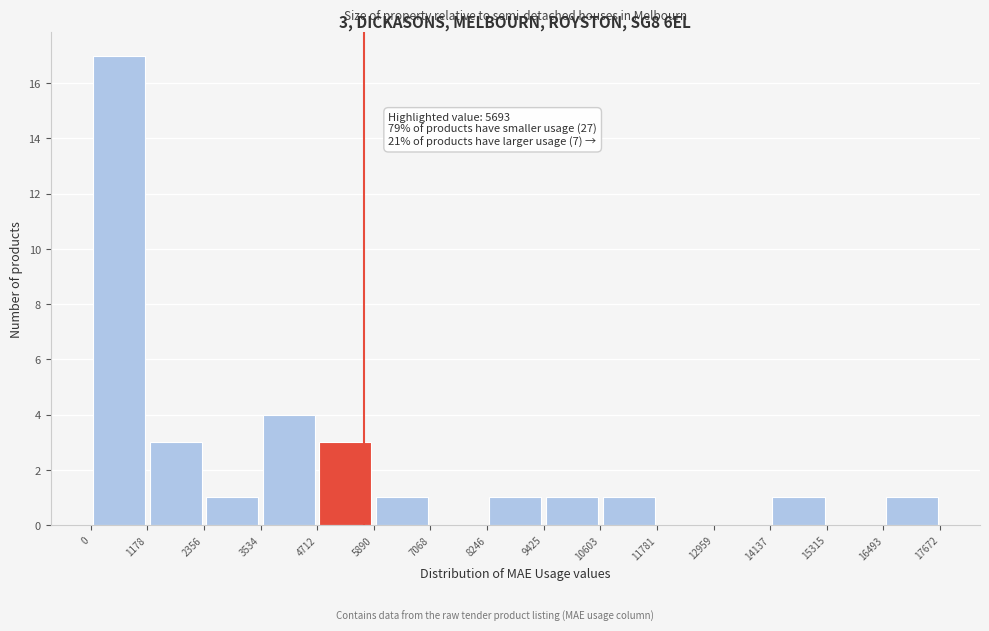

Over which range of the x-axis is the bar tallest?

0 to 1178